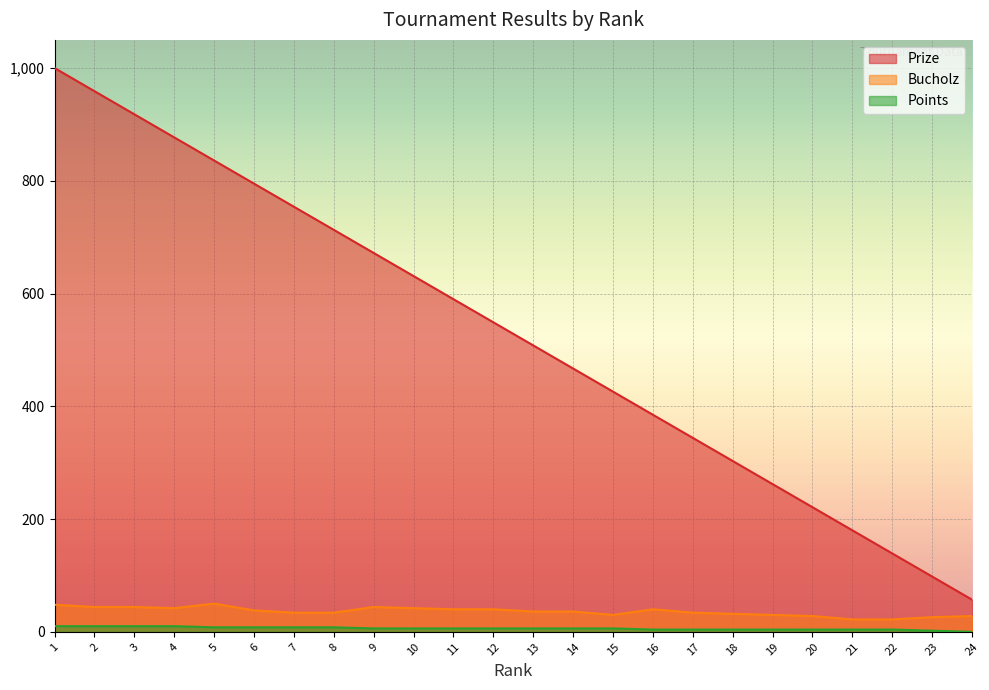

Read the Bucholz value at 1.

48